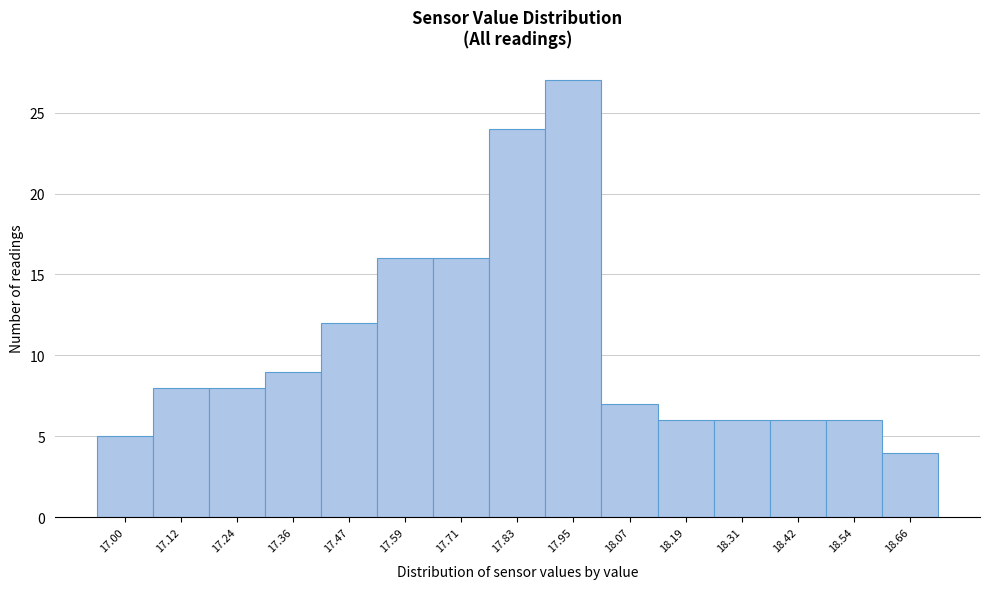

Reading right to left, extract all data points from this chart.

4	6	6	6	6	7	27	24	16	16	12	9	8	8	5